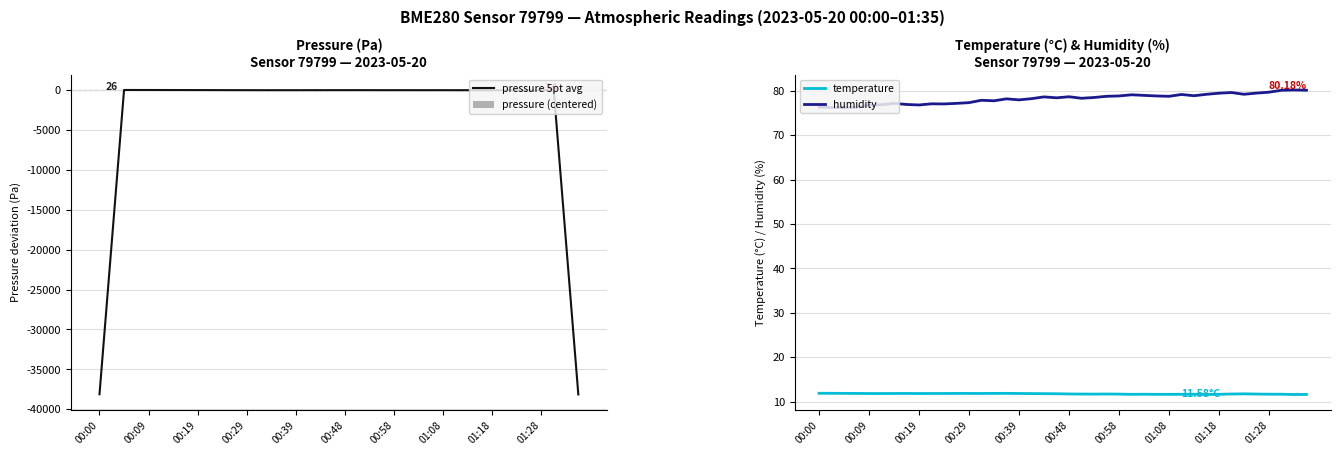

The pressure (centered) series shows -8.4 at 14. True or false?

False